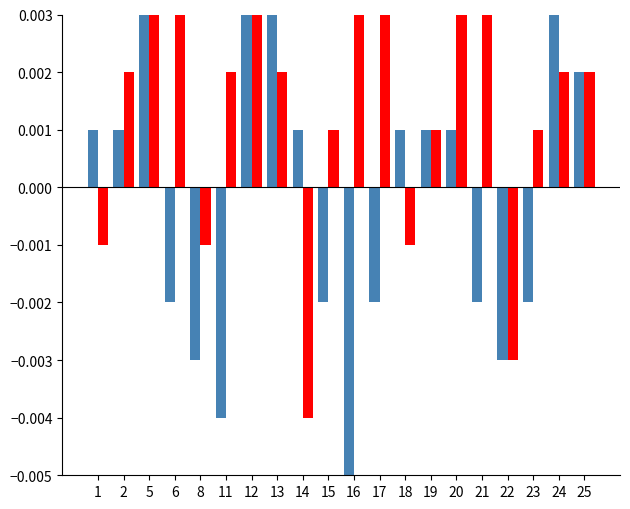

Between 1 and 14, which series saw the biggest shift?

Gol Sayısı (Kırmızı)